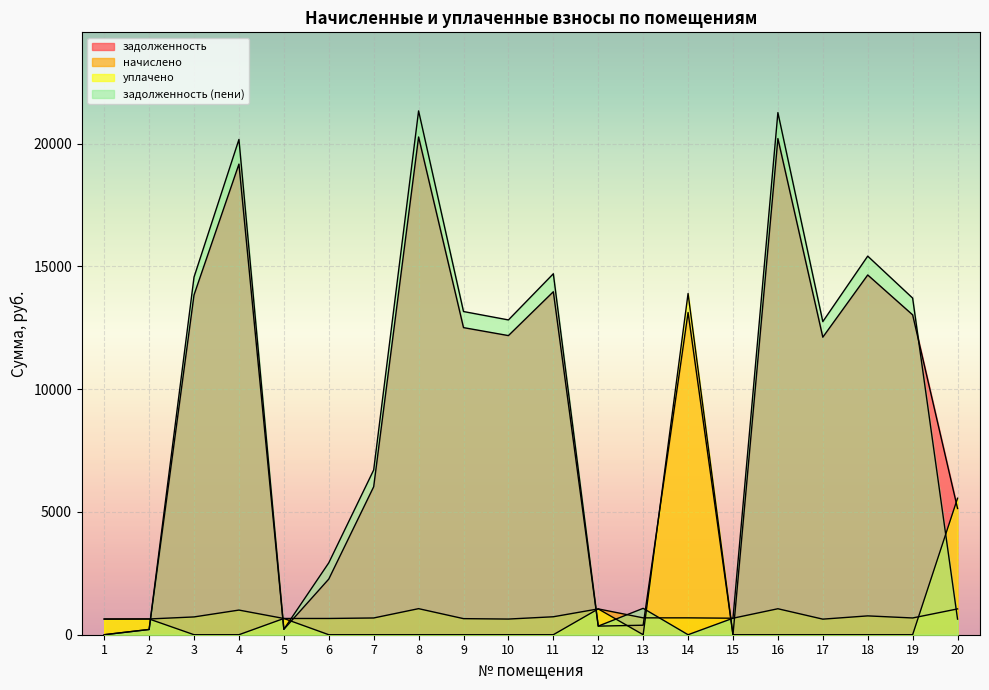

At how many categories does at least one series exceed 15172?

4